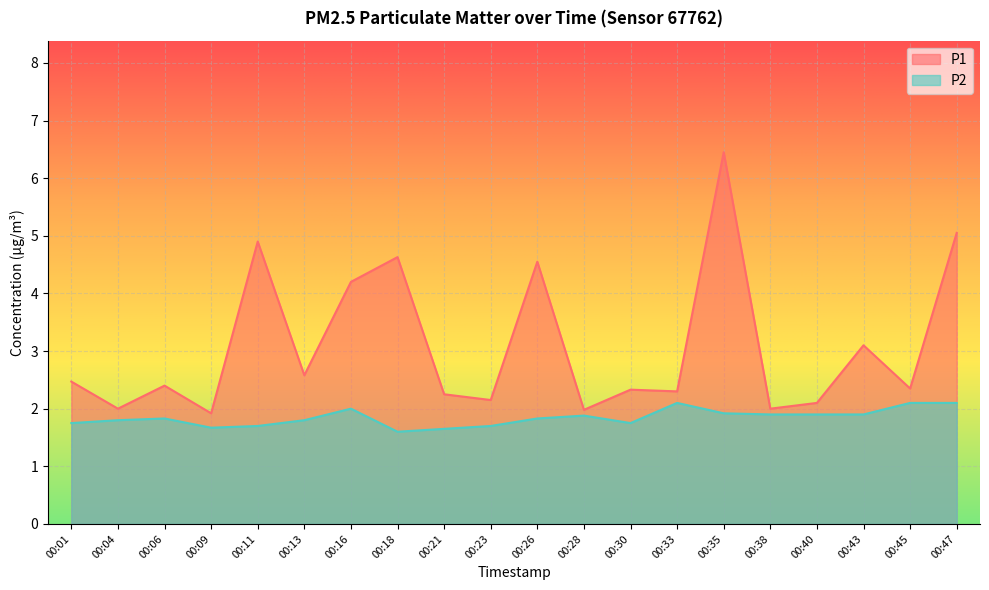

The value of P1 at 00:18 is 4.6. True or false?

True